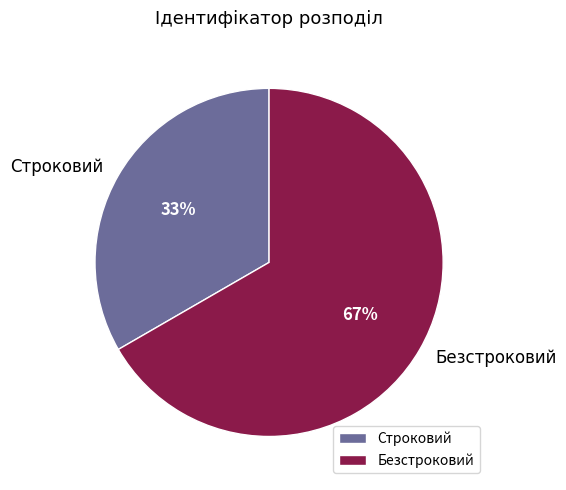

To the nearest percent, what percentage of the pie is Безстроковий?

67%